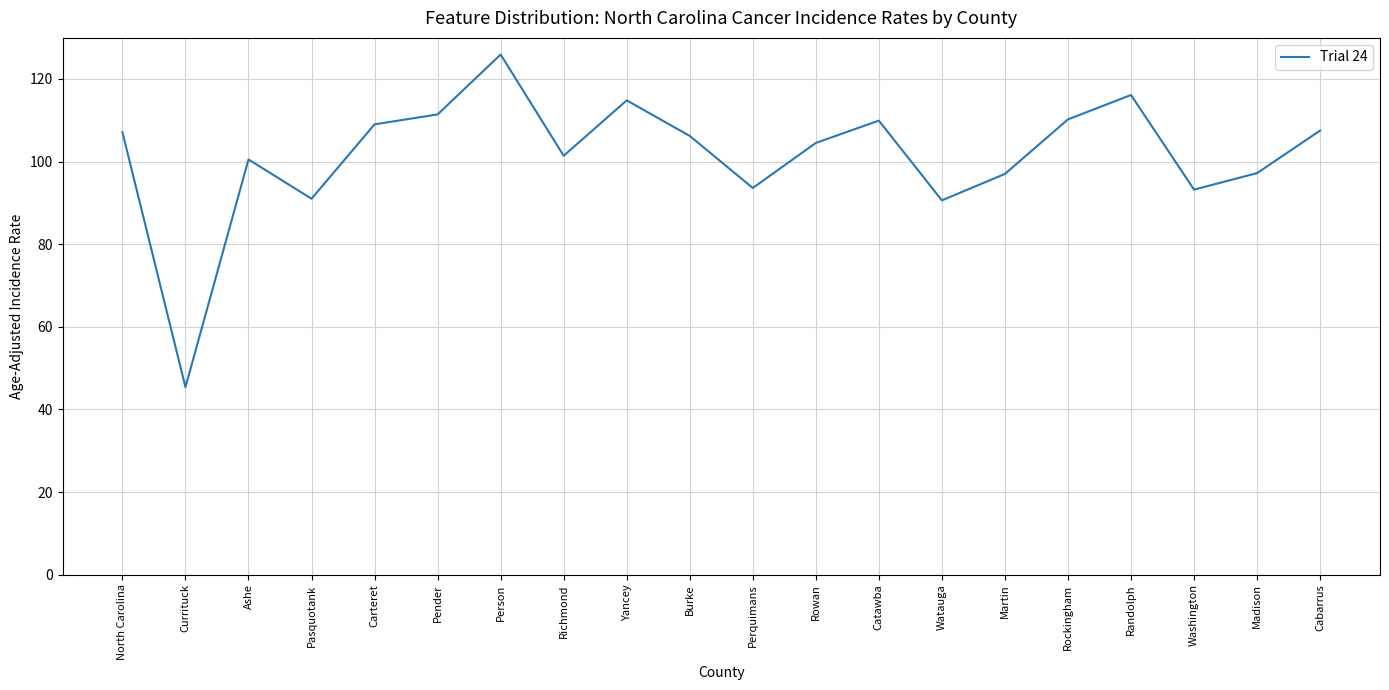

What is the difference between the maximum and minimum values?

80.5